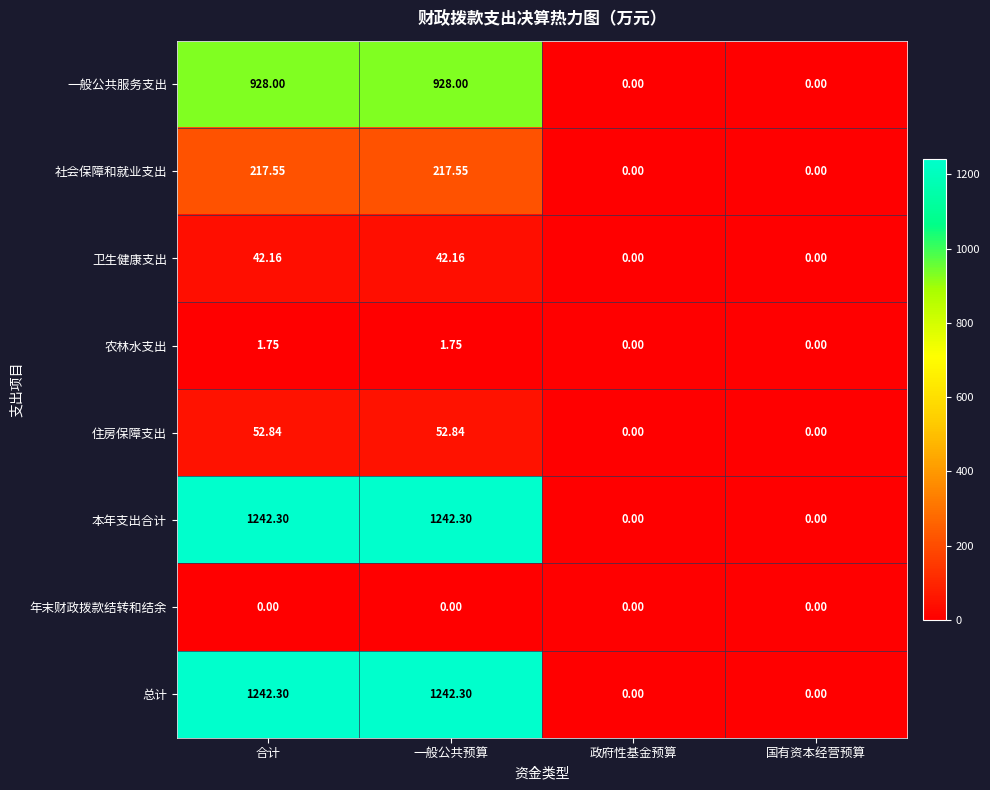

Is the value of 年末财政拨款结转和结余 at 国有资本经营预算 greater than the value of 一般公共服务支出 at 合计?

No